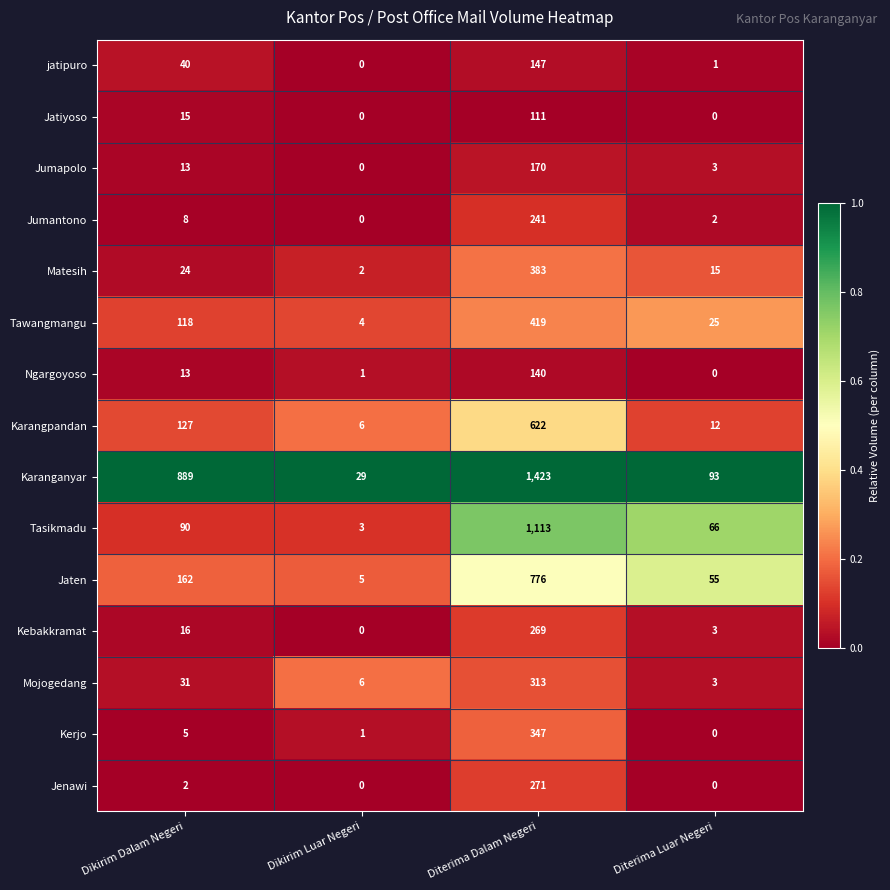

Between Dikirim Dalam Negeri and Dikirim Luar Negeri, which series saw the biggest shift?

Karanganyar